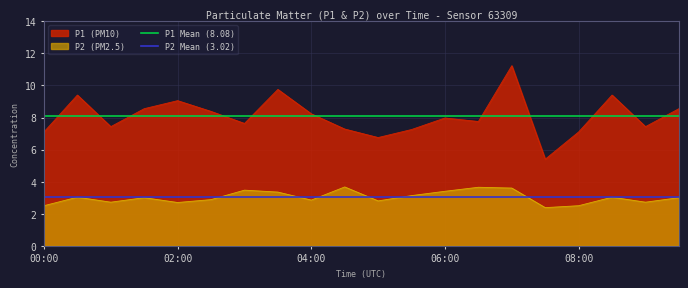

What is the minimum value for P2 Mean (3.02)?

3.0